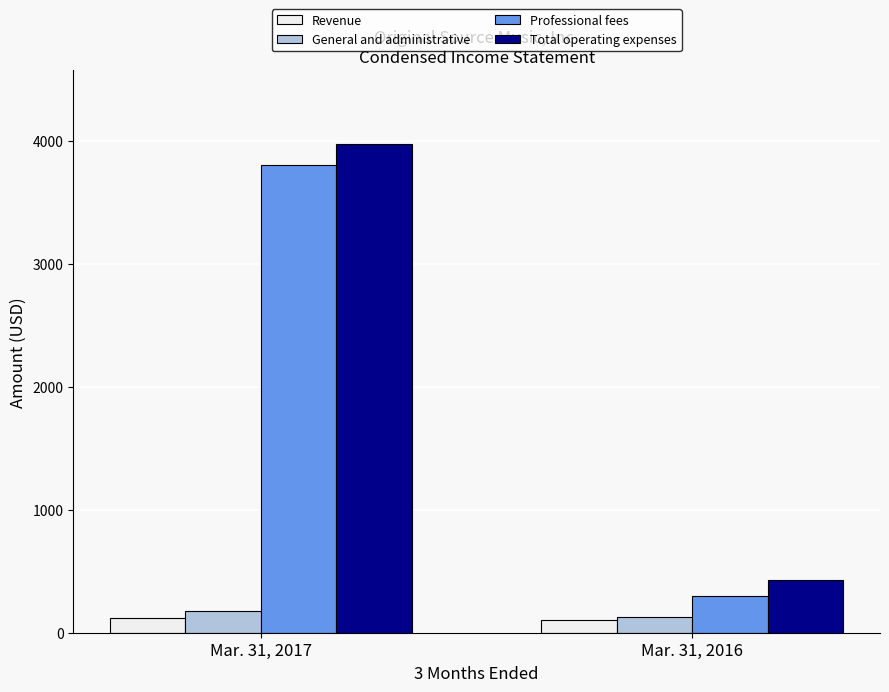

What is the sum of all Revenue values?

223